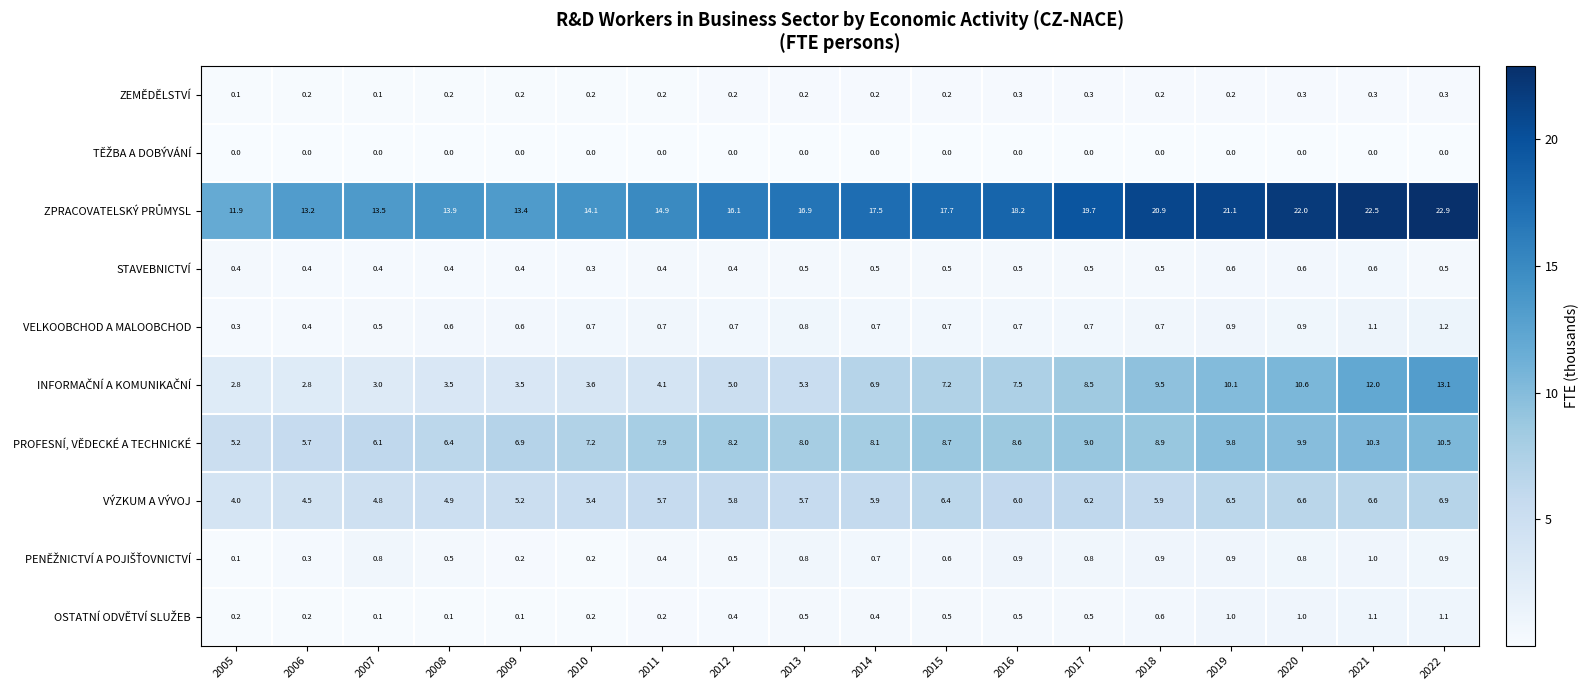

At how many categories does at least one series exceed 19?

6